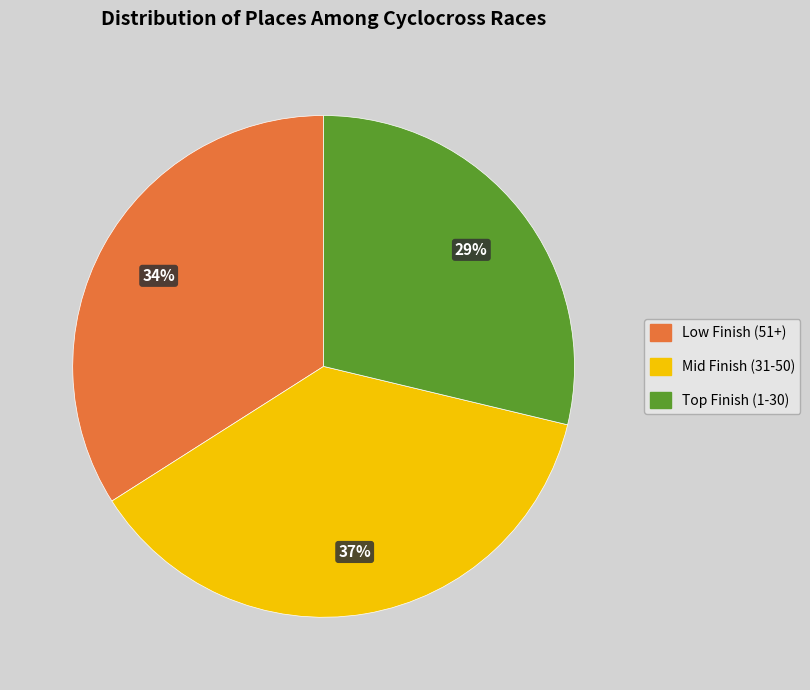

To the nearest percent, what is the average slice percentage?

33%